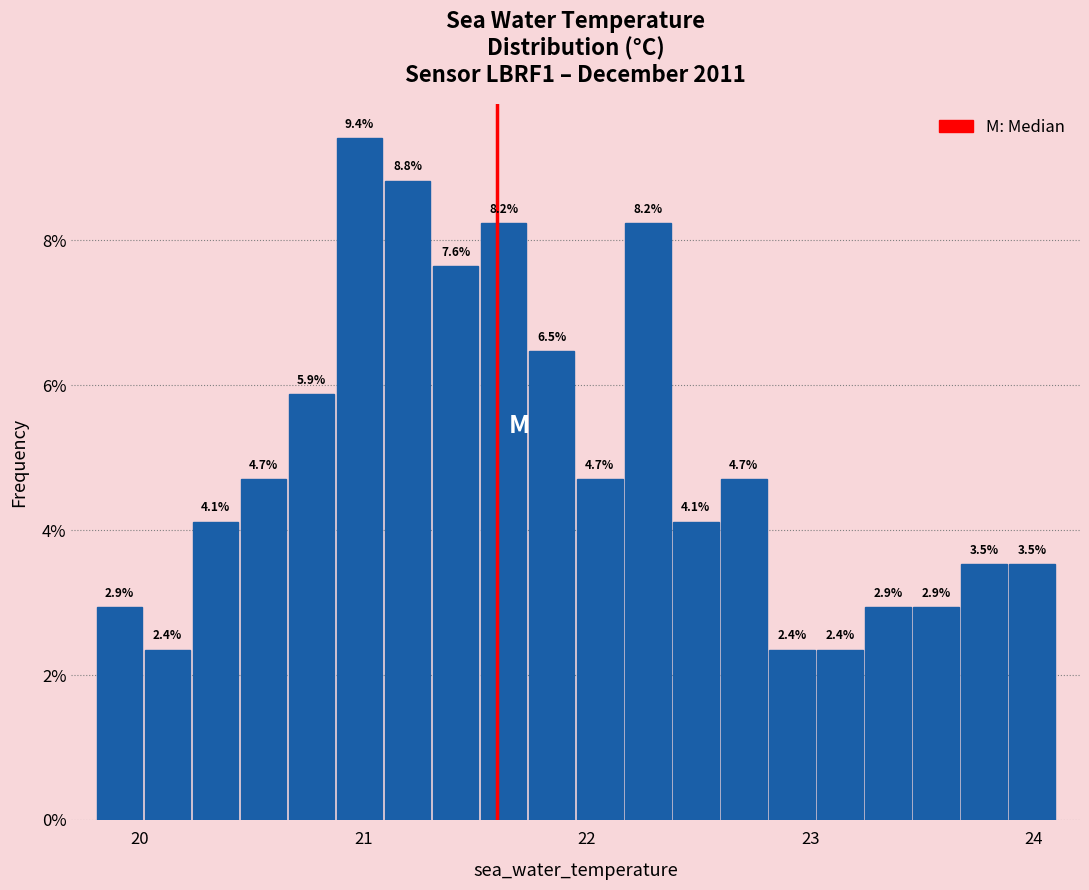

Around what value on the x-axis is the tallest bar? Give the approximate position of its centre, as read against the axis.

21.0